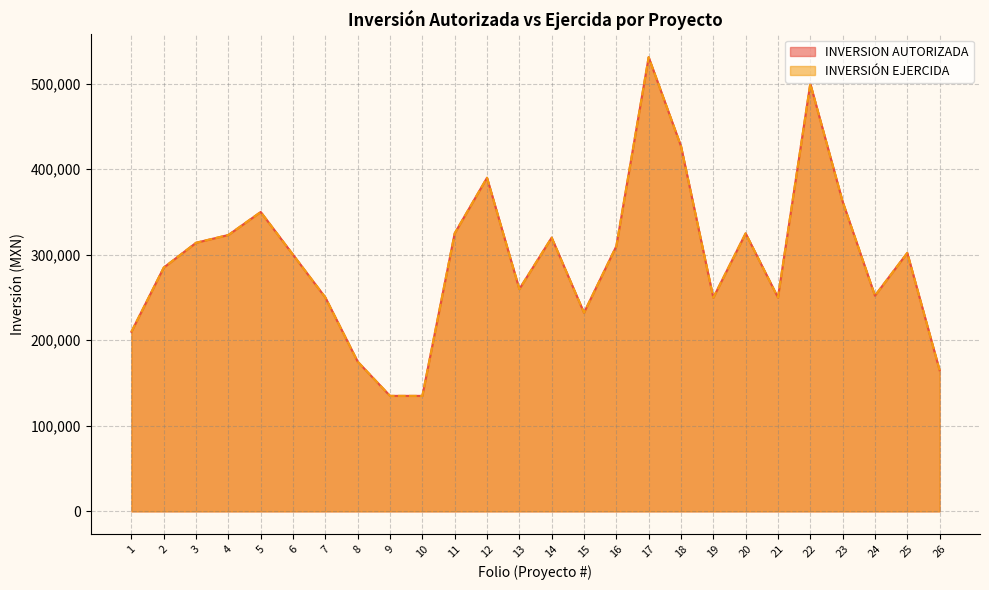

True or false: INVERSIÓN EJERCIDA has a value of 314000.0 at 3.

True